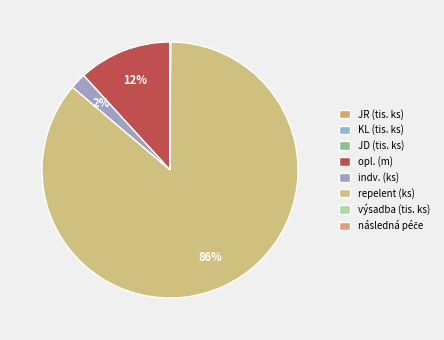

How many slices are in this pie chart?

8